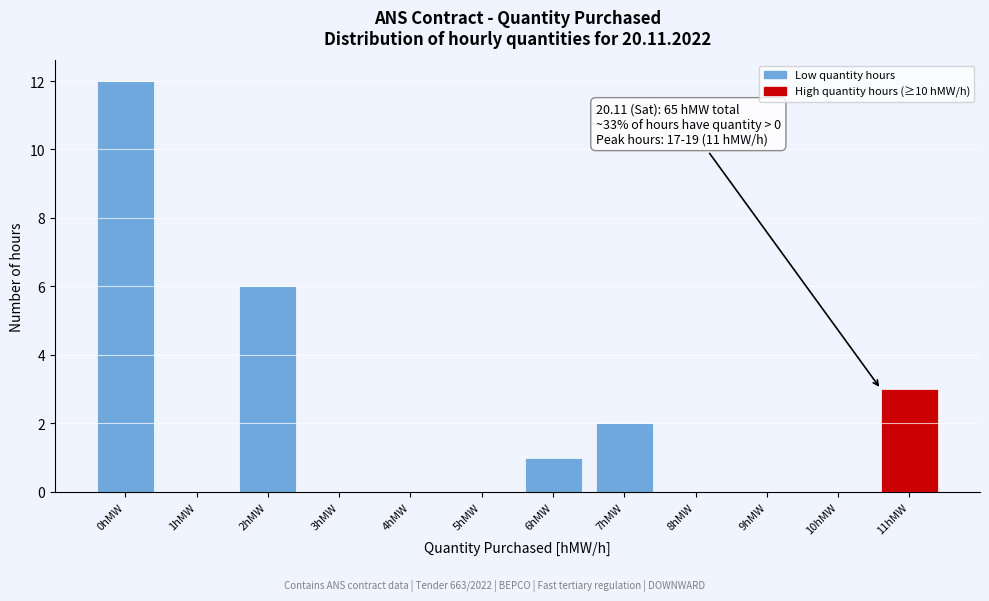

Reading left to right, list all the values displayed in this chart.

0hMW=12	1hMW=0	2hMW=6	3hMW=0	4hMW=0	5hMW=0	6hMW=1	7hMW=2	8hMW=0	9hMW=0	10hMW=0	11hMW=3